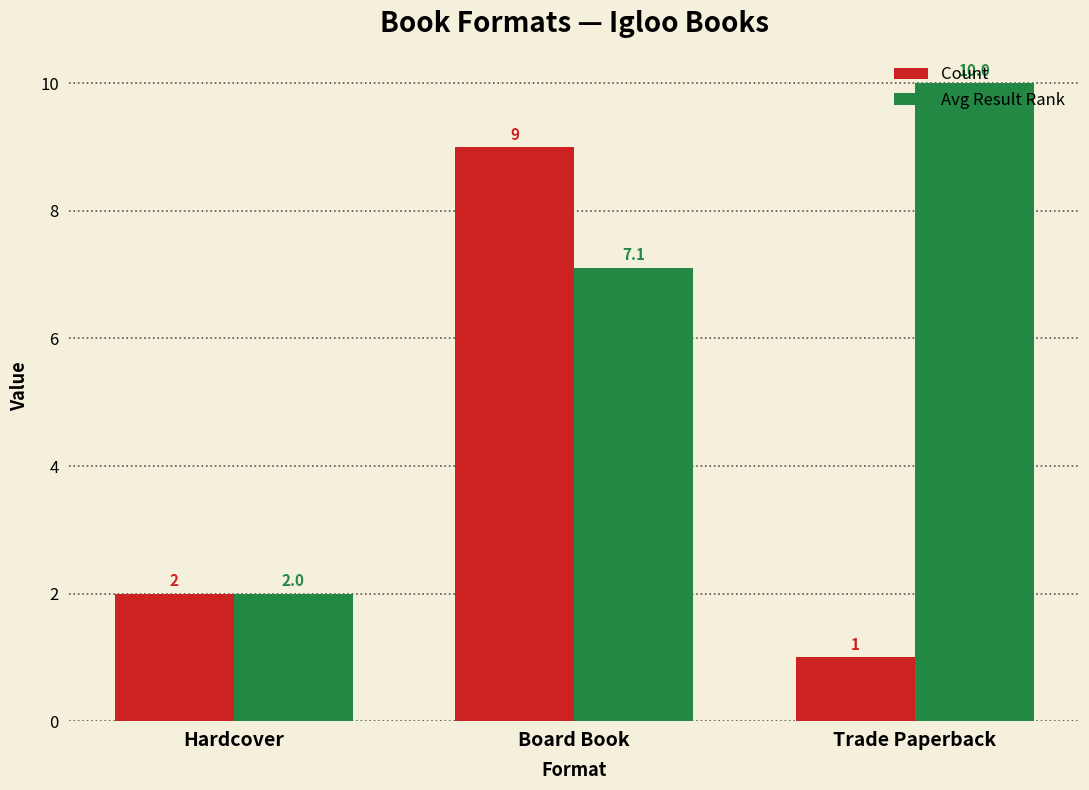

Is the value of Count at Board Book greater than the value of Avg Result Rank at Trade Paperback?

No